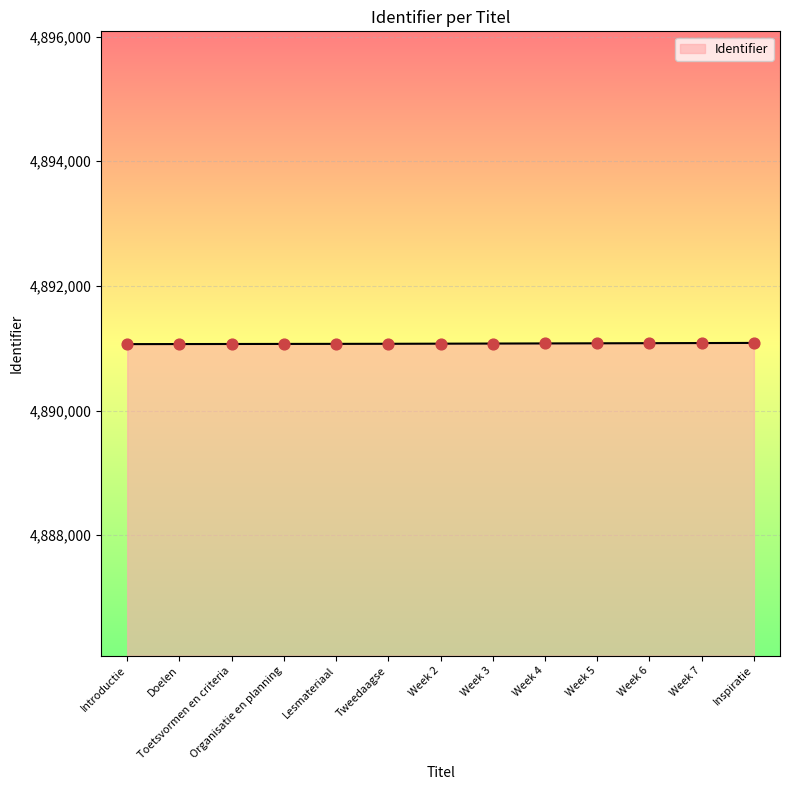

What is the change in value from Week 3 to Week 7?

+8